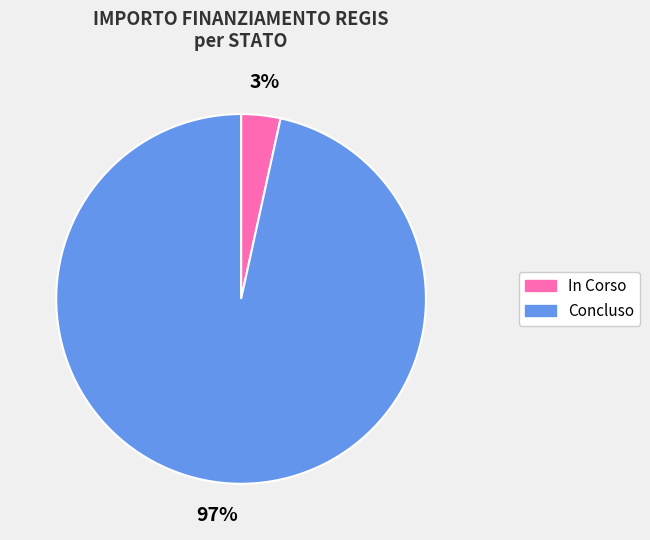

To the nearest percent, what is the average slice percentage?

50%